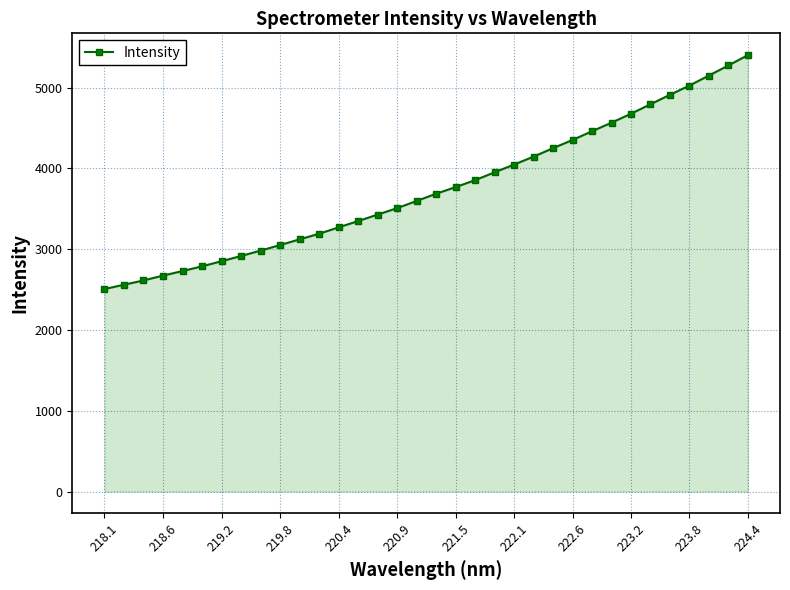

What is the value of the 4th point from the left?

2672.5